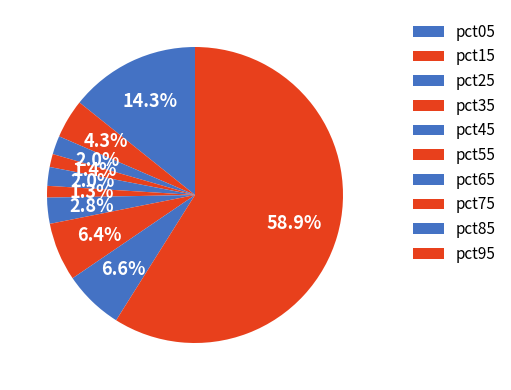

What percentage is the pct15 slice, to the nearest percent?

4%